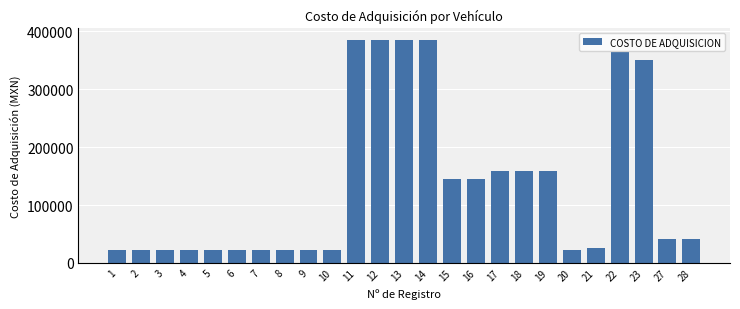

What is the change in value from 10 to 23?

+328010.0